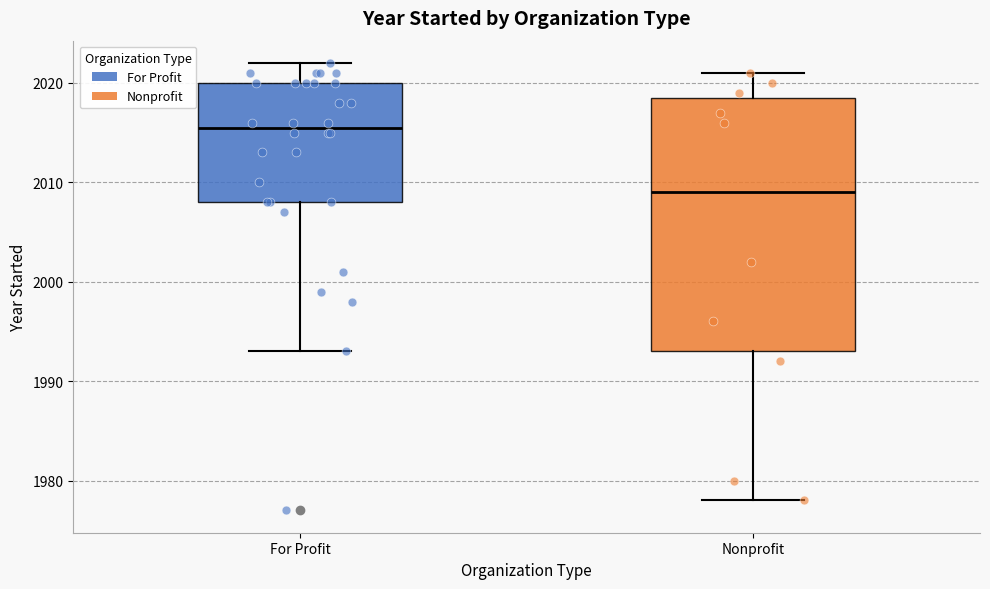

Reading left to right, read every box against the y-axis: the position of its median line, the range the box covers, and the ends of its whiskers. The values are not printed on the chart, so give them approximately, as read against the axis.

For Profit: median 2016, box 2008 to 2020, whiskers 1993 to 2022
Nonprofit: median 2009, box 1993 to 2019, whiskers 1978 to 2021